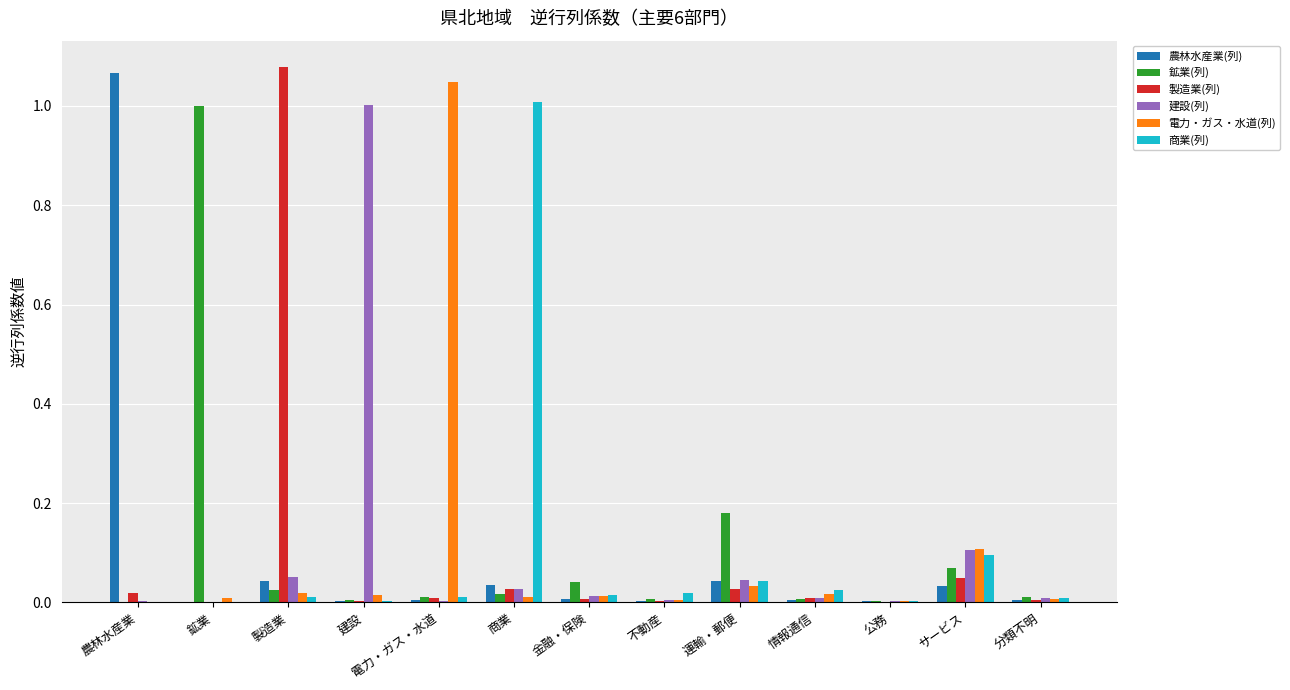

Is it true that 建設(列) equals 0.0 at 金融・保険?

True